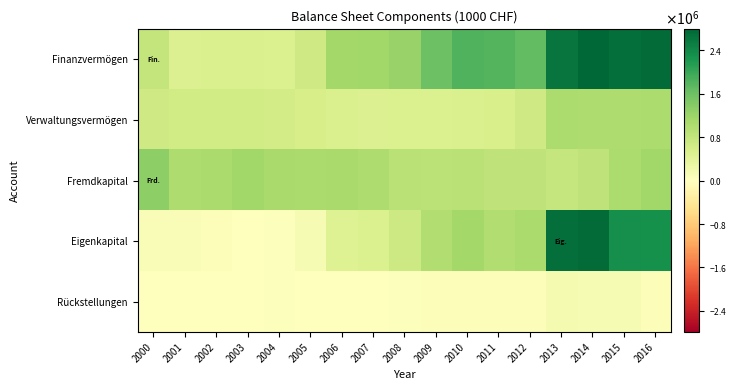

Reading right to left, list all the values displayed in this chart.

Finanzvermögen: 2016=2748304	2015=2698830	2014=2794013	2013=2639115	2012=1691307	2011=1810517	2010=1829314	2009=1593870	2008=1243003	2007=1153888	2006=1118627	2005=655090	2004=523562	2003=541352	2002=527990	2001=496885	2000=800537
Verwaltungsvermögen: 2016=1034403	2015=1017157	2014=1023060	2013=1033342	2012=662074	2011=552588	2010=537571	2009=516708	2008=509376	2007=484280	2006=527349	2005=587022	2004=616125	2003=637075	2002=636370	2001=640736	2000=664261
Fremdkapital: 2016=1141872	2015=1033790	2014=848170	2013=785225	2012=842273	2011=833438	2010=913686	2009=893467	2008=901213	2007=1004164	2006=1089248	2005=1059598	2004=1090112	2003=1150256	2002=1067919	2001=1008410	2000=1311264
Eigenkapital: 2016=2298197	2015=2326153	2014=2732414	2013=2688855	2012=1049935	2011=1001136	2010=1116137	2009=996651	2008=684108	2007=522685	2006=472601	2005=115509	2004=34768	2003=14475	2002=55967	2001=77326	2000=84571
Rückstellungen: 2016=54643	2015=114275	2014=123120	2013=137755	2012=53971	2011=52505	2010=62467	2009=61178	2008=23236	2007=13408	2006=11873	2005=11342	2004=30915	2003=17103	2002=17834	2001=14454	2000=11522